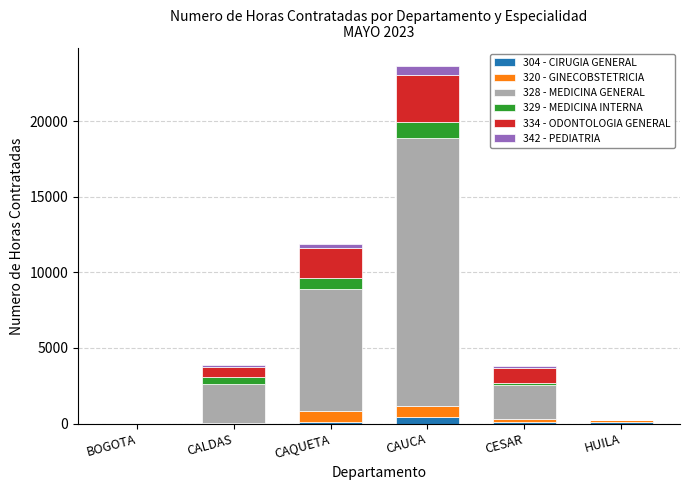

At which category is the sum across all series the highest?

CAUCA